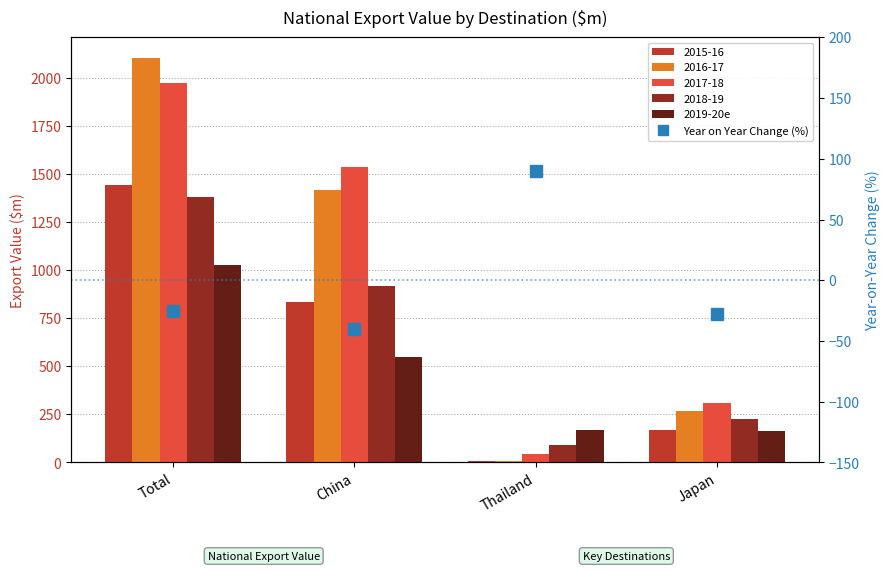

Which series has the largest range (max minus min)?

2019-20e